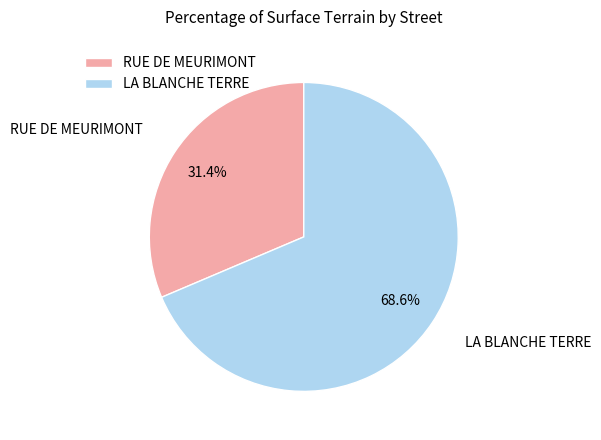

Is the sum of LA BLANCHE TERRE and RUE DE MEURIMONT greater than half?

Yes